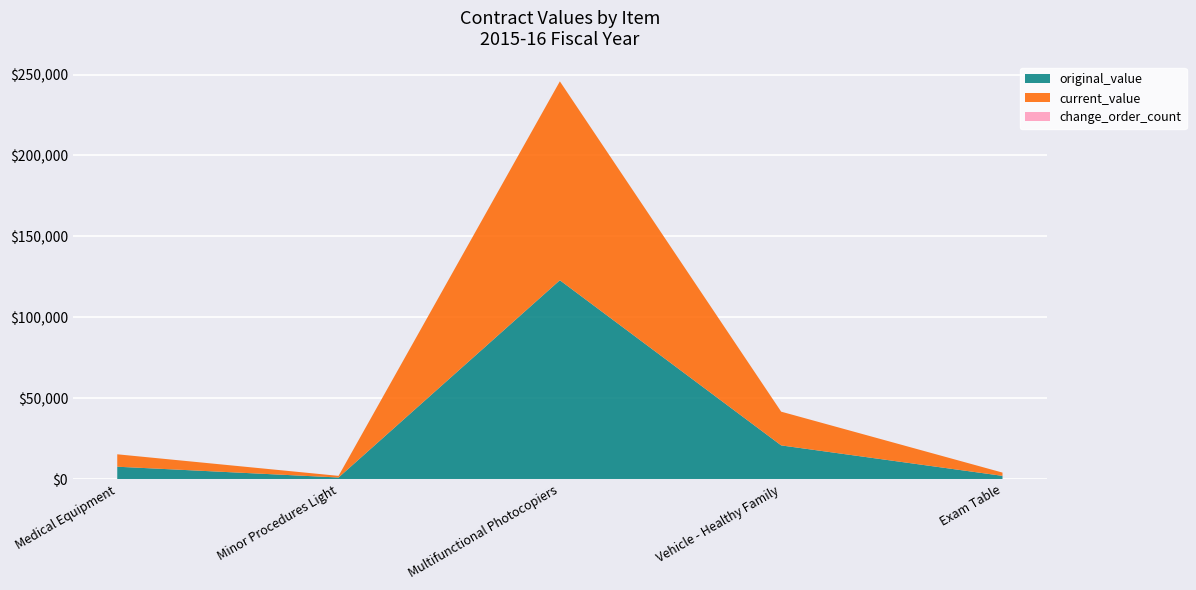

Reading right to left, transcribe all the data shown in this chart.

original_value: 2024.5	20844.7	122902.0	1010.5	7675.0
current_value: 2024.5	20844.7	122902.0	1010.5	7675.0
change_order_count: 0.0	0.0	0.0	0.0	0.0